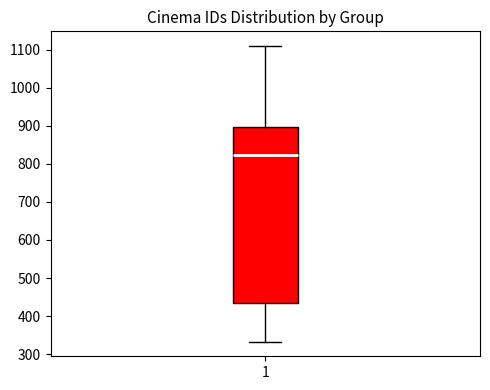

Read this box plot against the y-axis: the position of the median line, the range covered by the box, and the ends of both whiskers. The values are not printed on the chart, so give them approximately, as read against the axis.

median 820, box 440 to 900, whiskers 330 to 1110